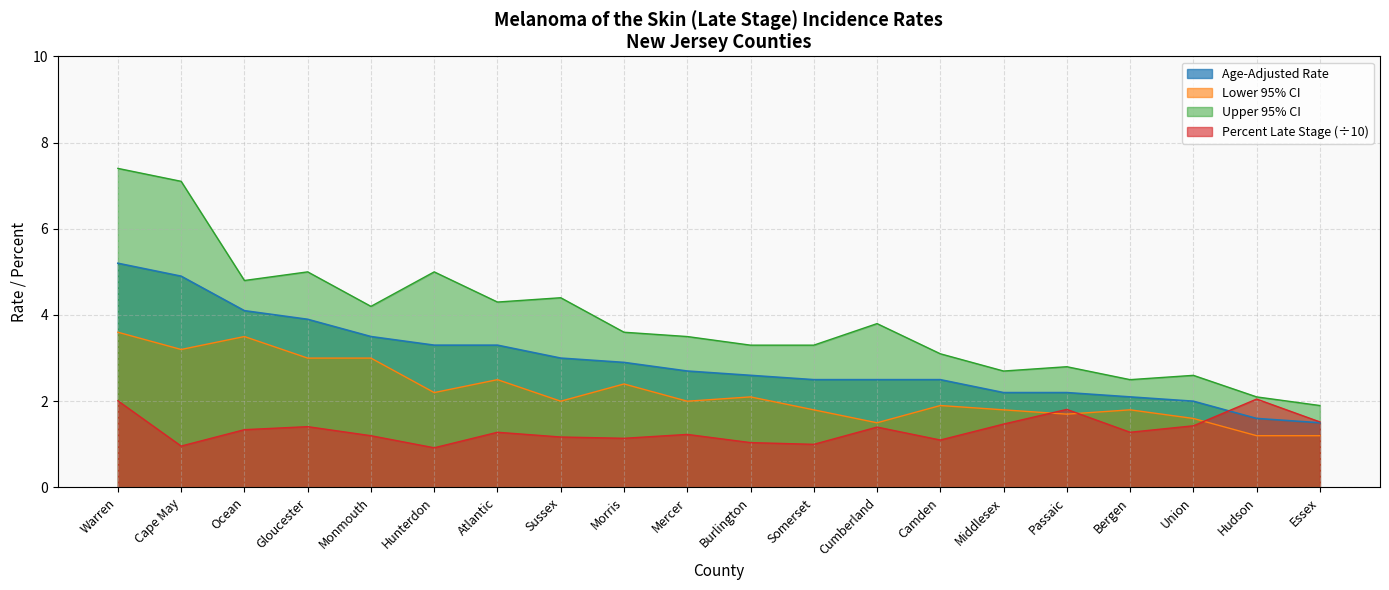

At which category is the sum across all series the highest?

Warren